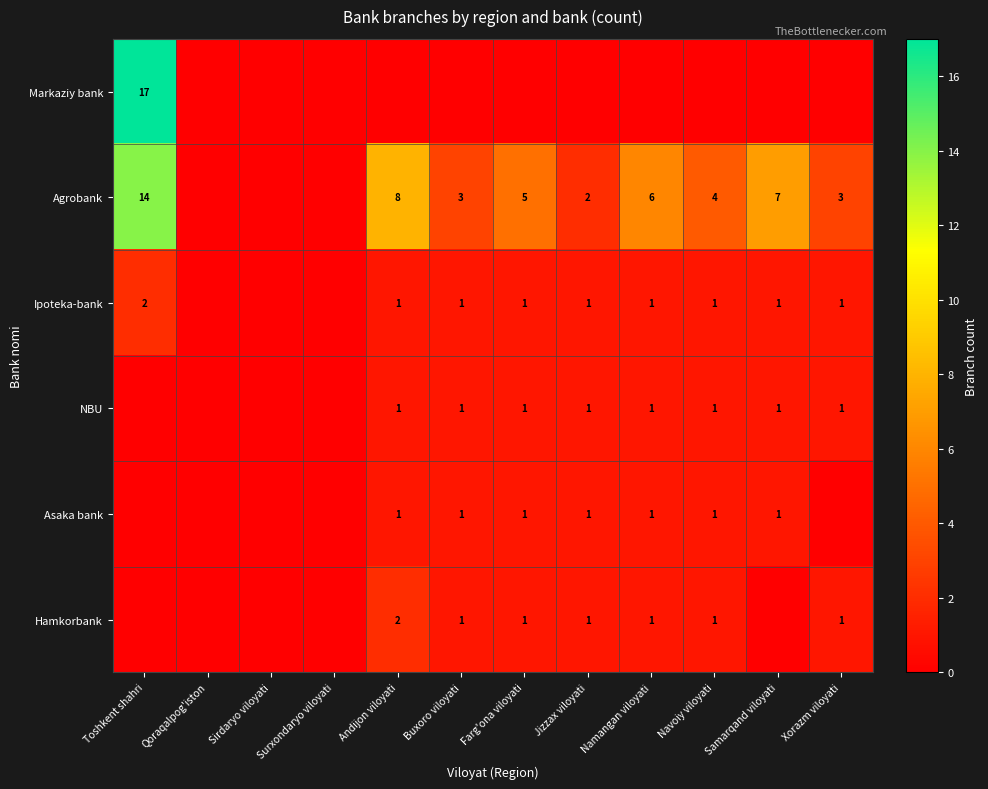

What is the total value across all series at Farg'ona viloyati?

9